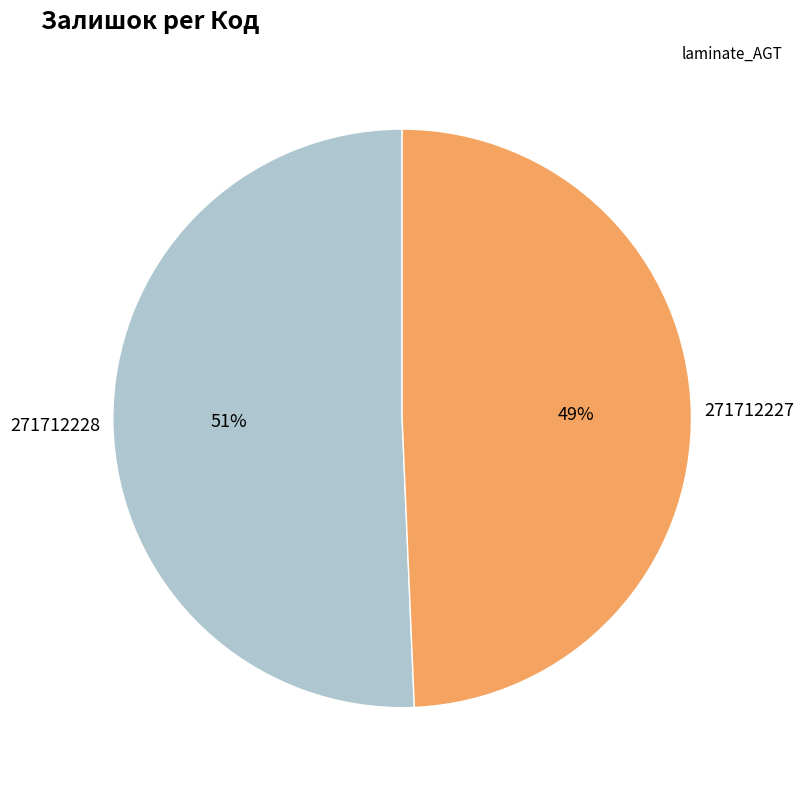

How many slices are in this pie chart?

2